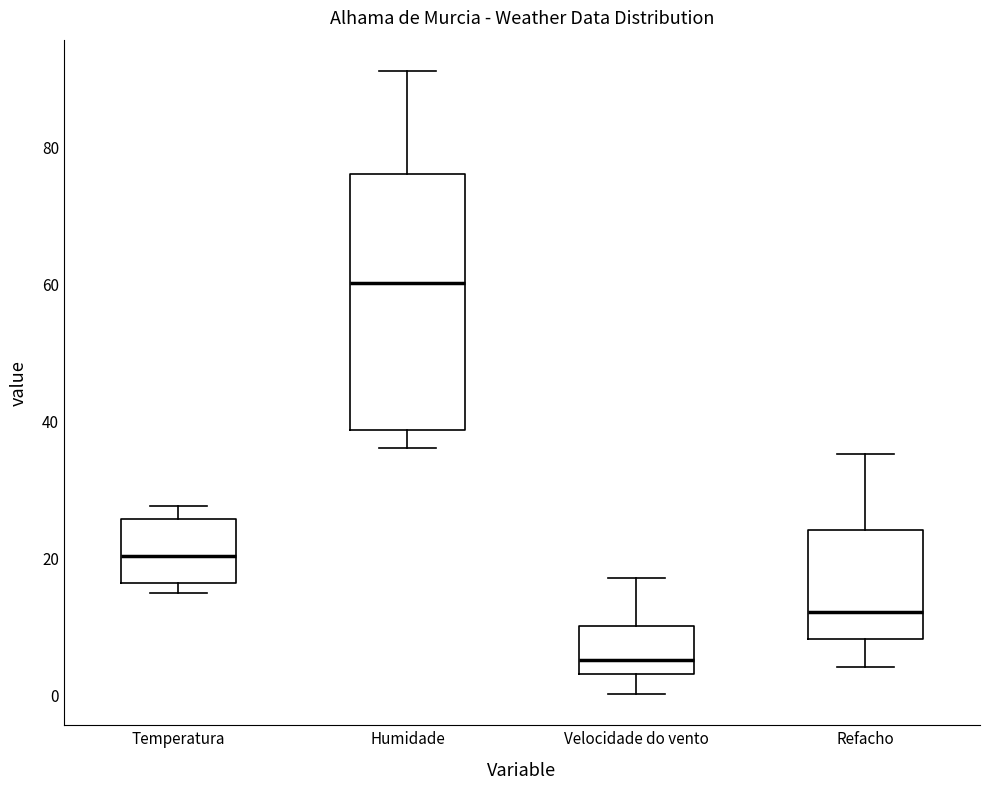

Which box is the tallest, from its lower edge to its upper edge?

Humidade